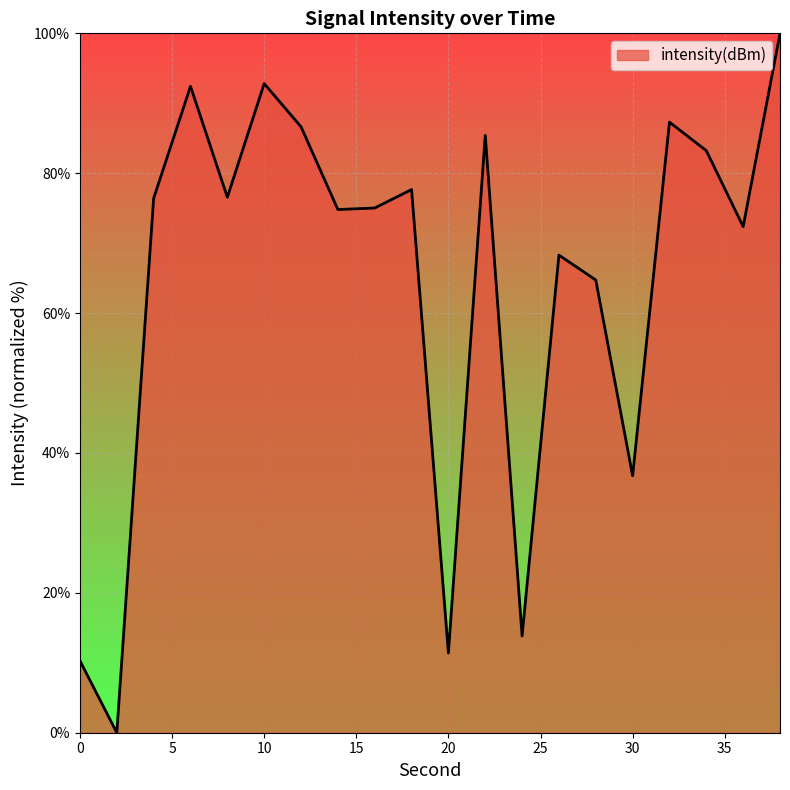

What is the difference between the maximum and minimum values?

100.0